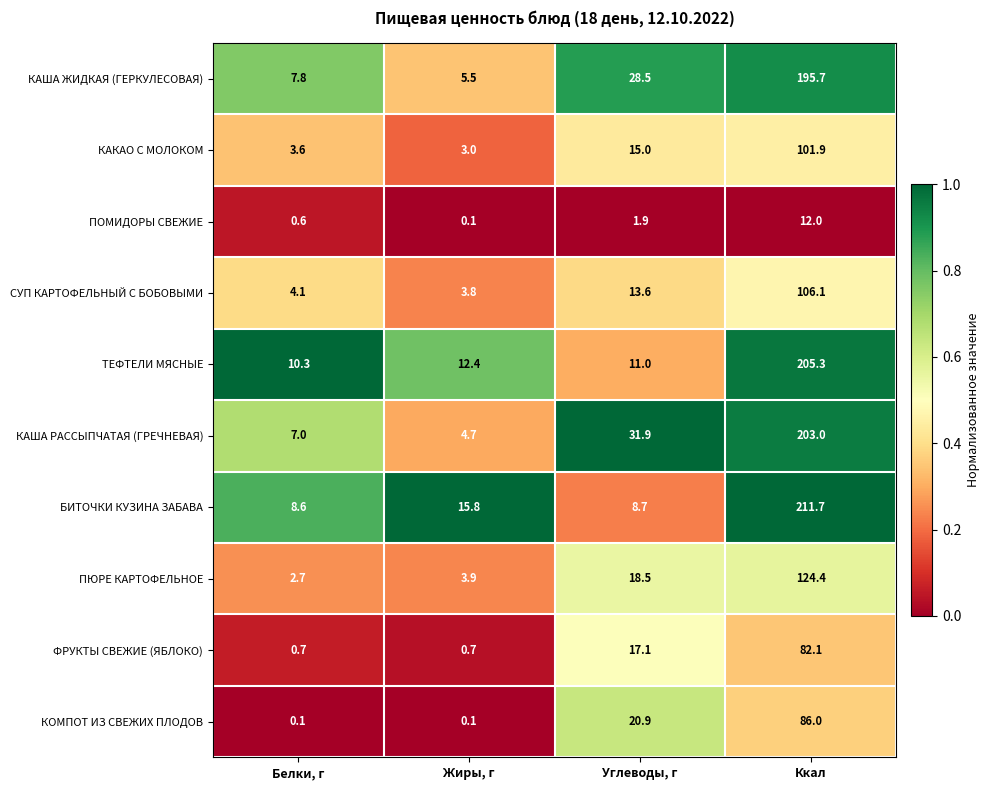

What is the difference between the maximum and minimum values in the КАША ЖИДКАЯ (ГЕРКУЛЕСОВАЯ) series?

190.2